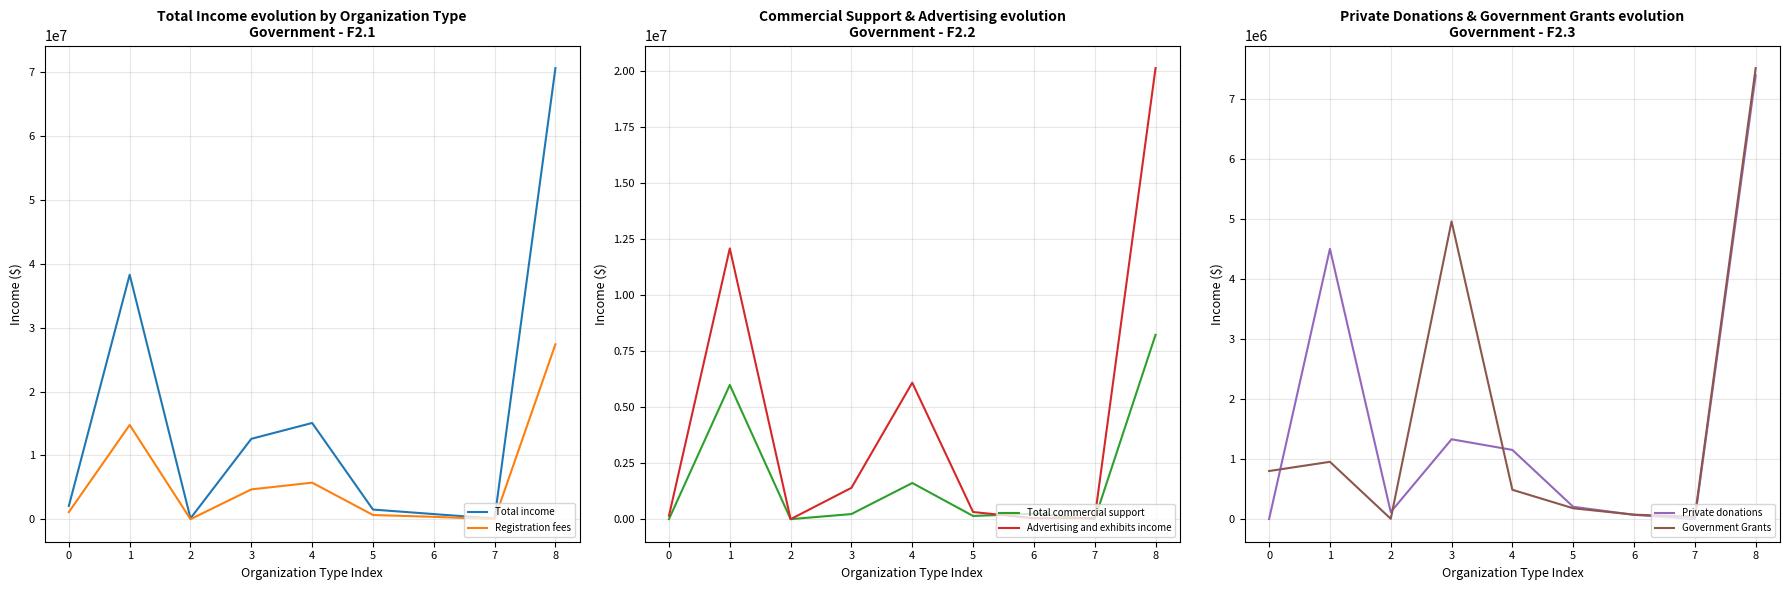

What is the sum of all Total income values?

141316945.8